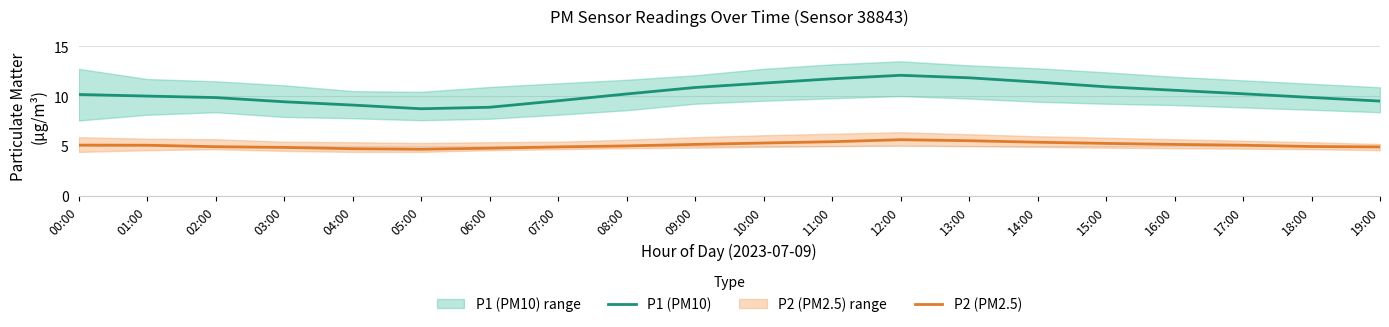

What is the difference between the P2 (PM2.5) values at 04:00 and 12:00?

0.9